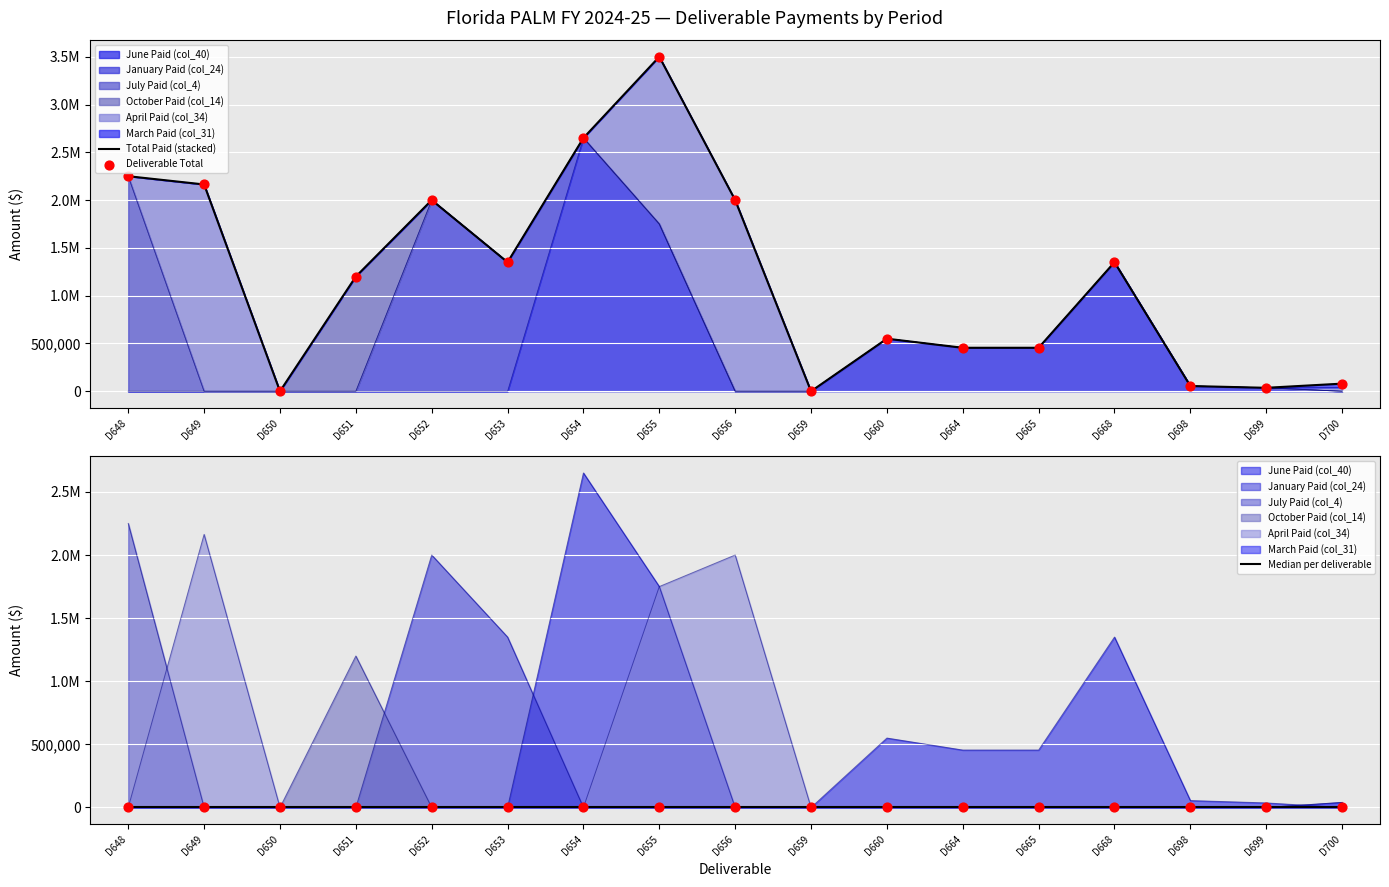

Which series contains the highest Y value?

Total Paid (stacked)